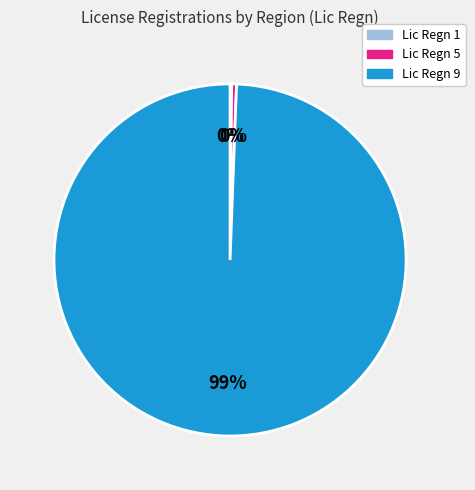

Combined, do Lic Regn 9 and Lic Regn 5 account for over 50%?

Yes